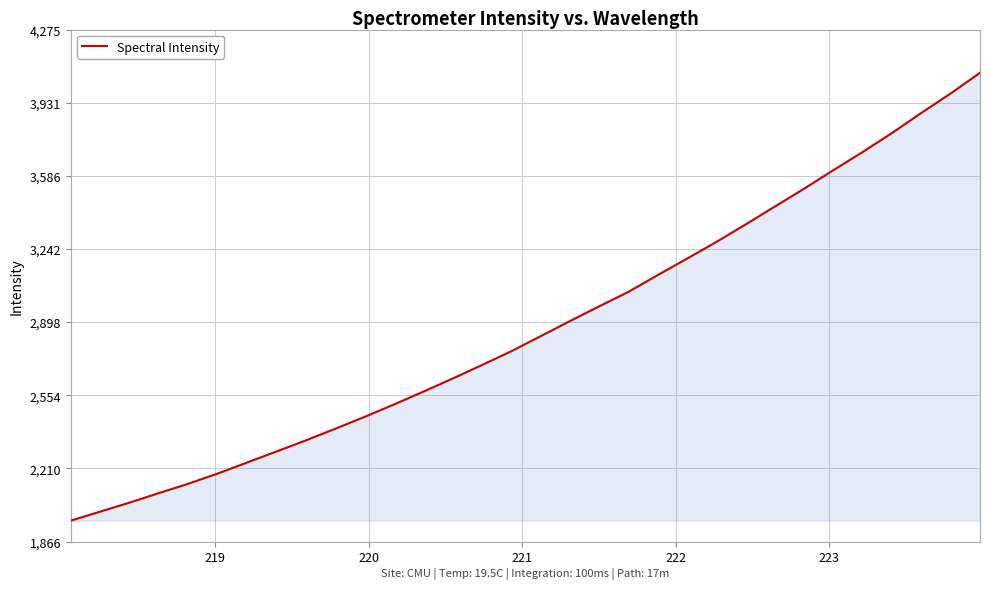

What is the difference between the maximum and minimum values?

2107.3